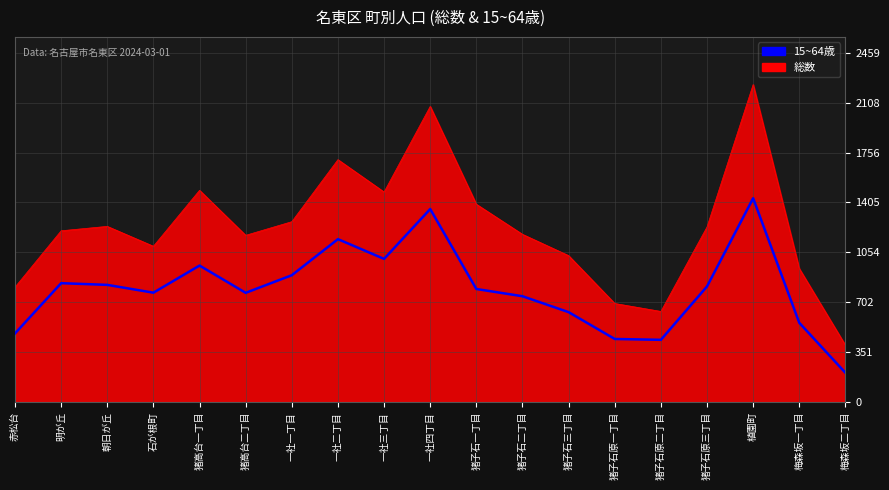

What position from the left is 一社四丁目?

10